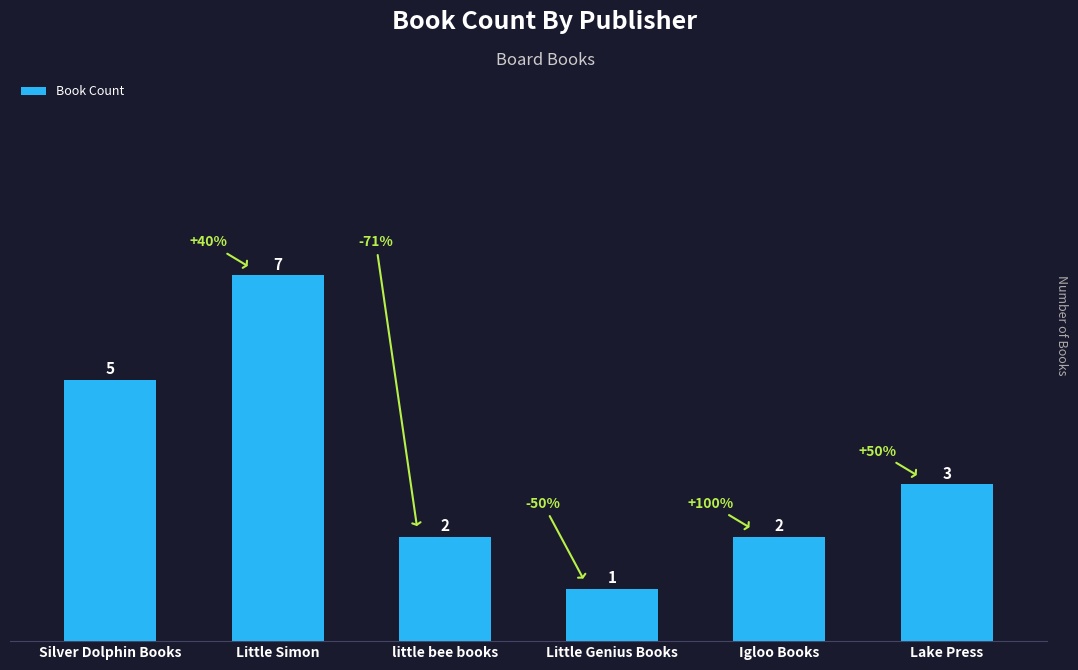

What is the approximate value at Lake Press?

3